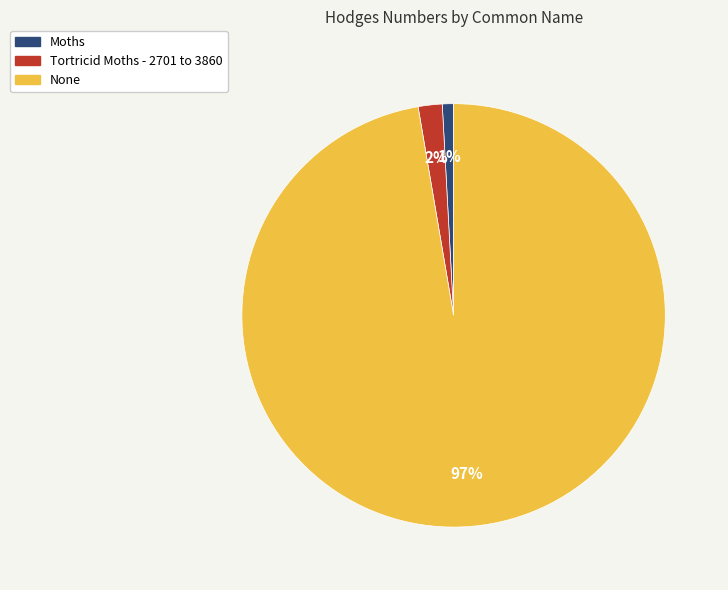

What is the largest slice in the pie chart?

None